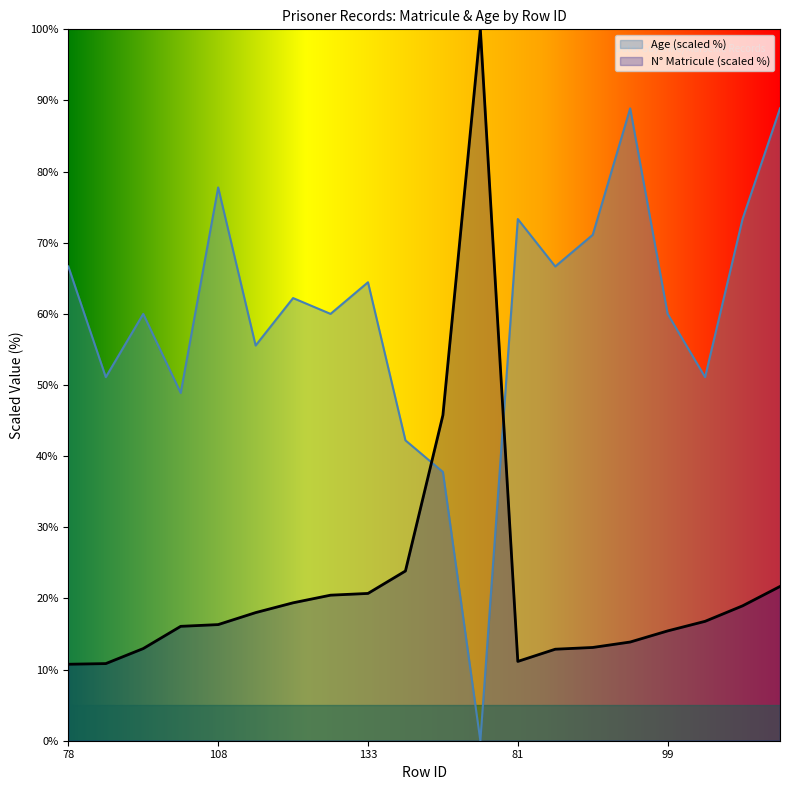

Is it true that N_Matricule equals 3.3 at 88?

False